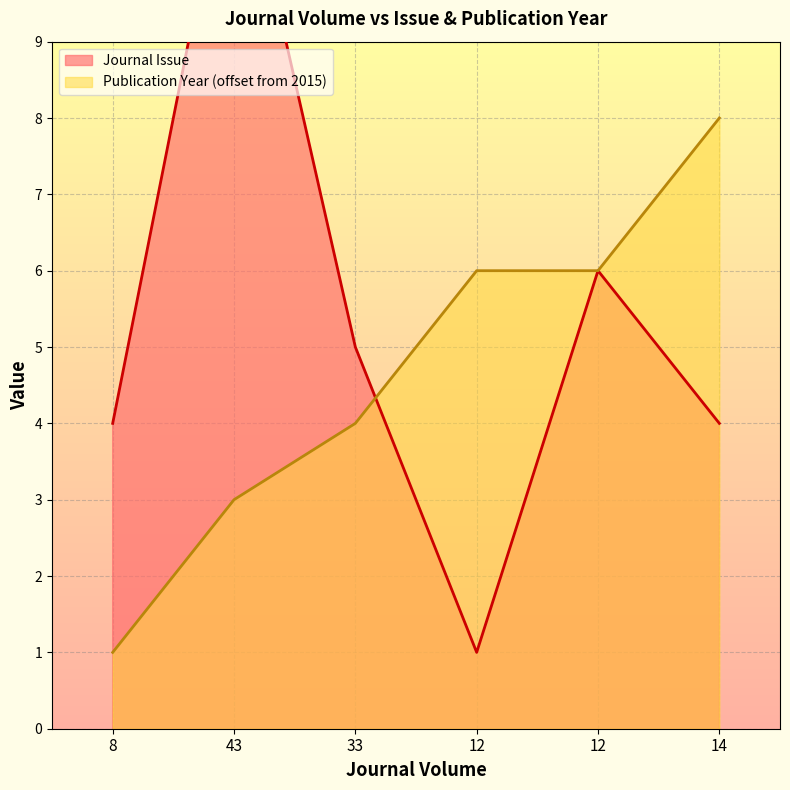

What are all the series names shown in the legend?

Journal Issue, Publication Year